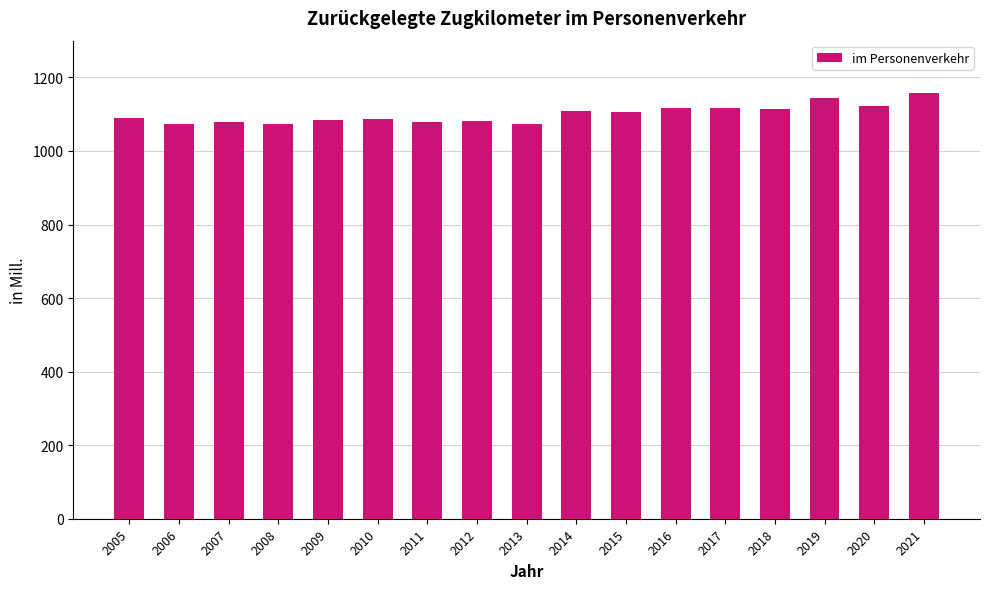

True or false: the data shows 1078.6 at 2011.

True